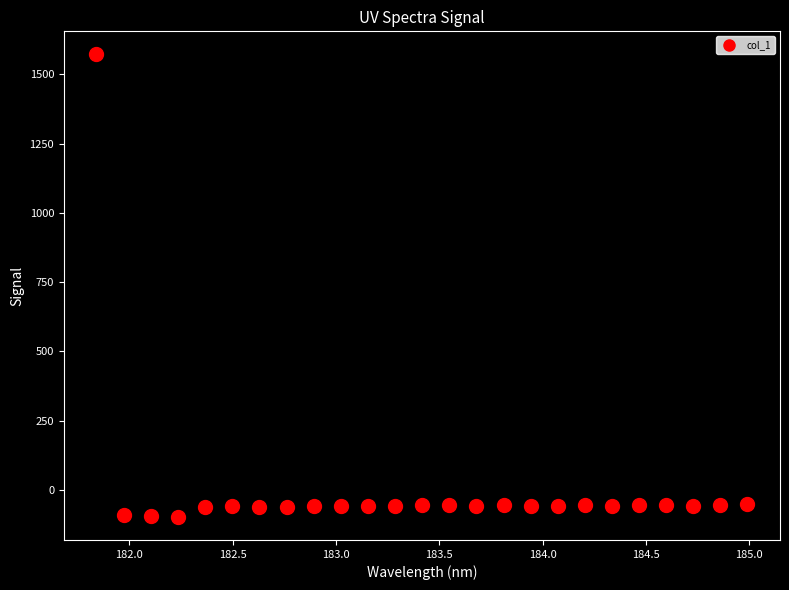

What is the greatest value displayed?

1571.4